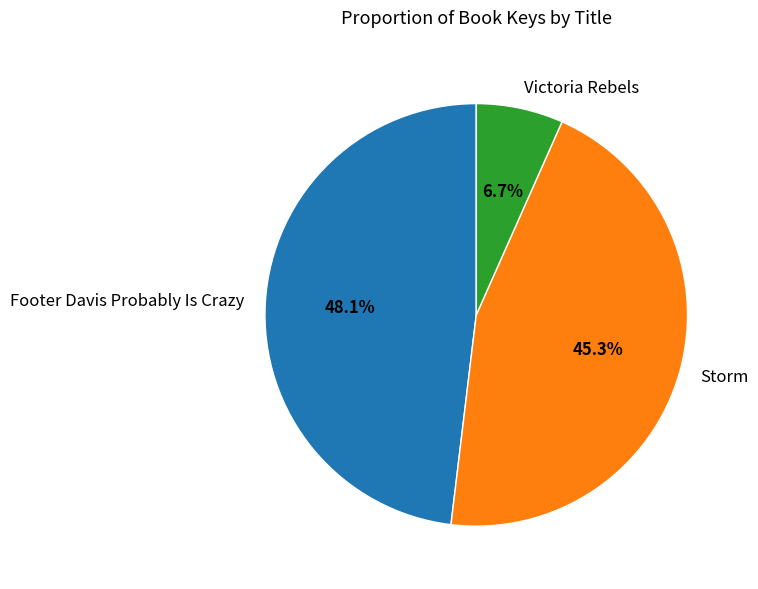

What portion of the pie excludes Footer Davis Probably Is Crazy?

51.9%